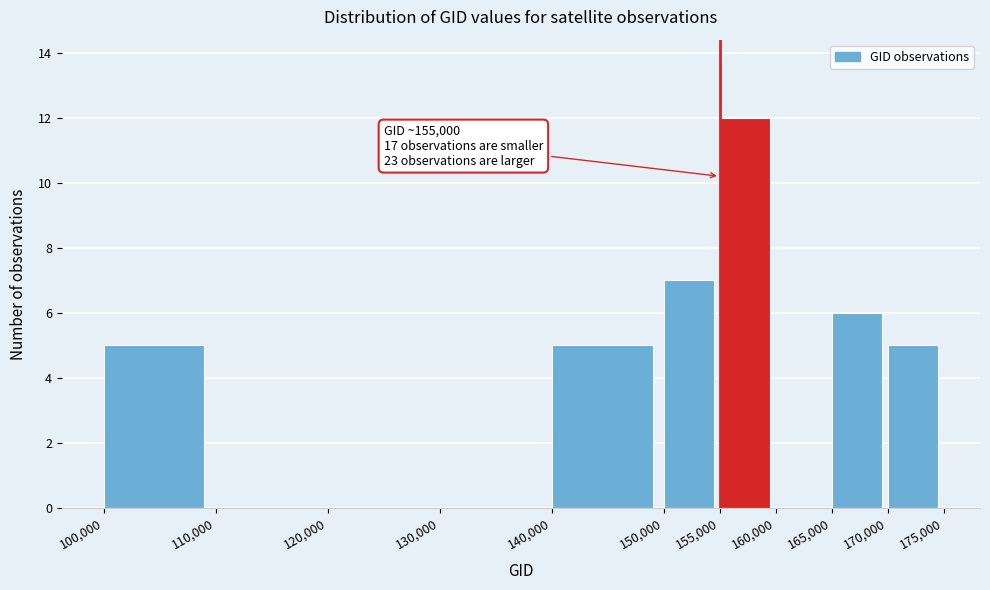

Which range on the x-axis has the tallest bar?

155,000 to 160,000